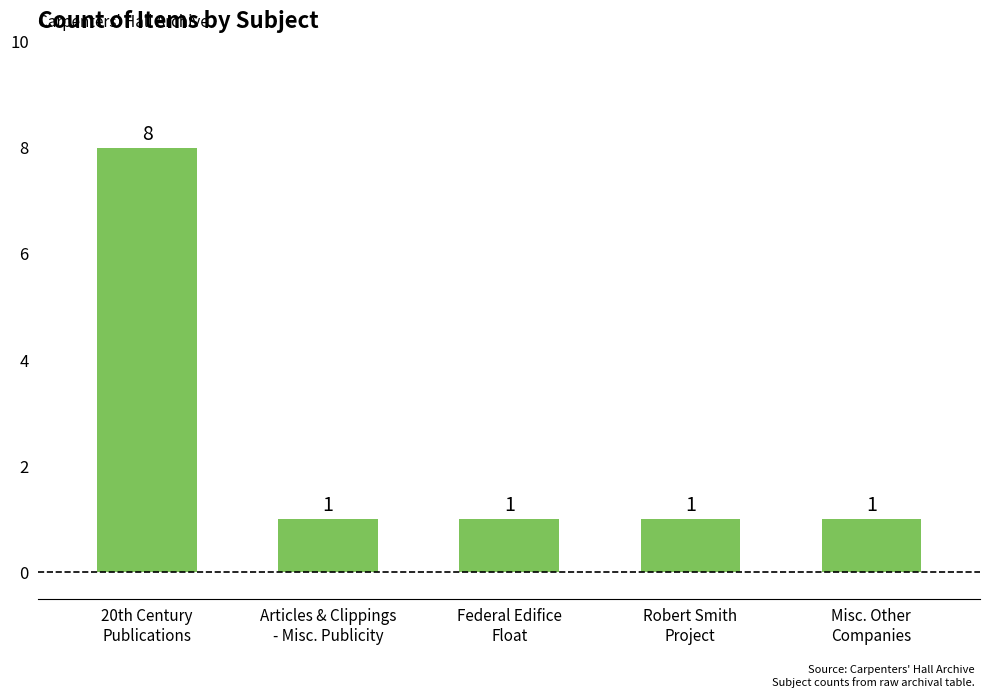

What is the greatest value displayed?

8